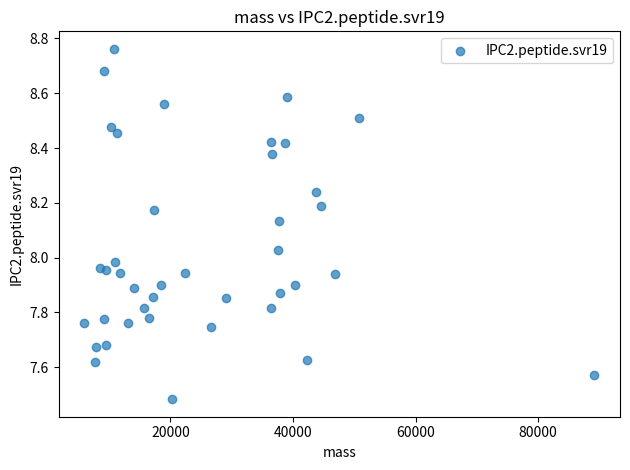

What is the range of Y values (max minus min)?

1.3